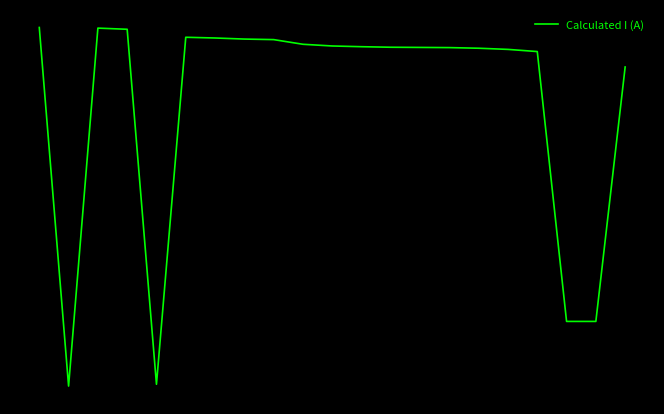

Does the chart display data point markers on the line(s)?

No